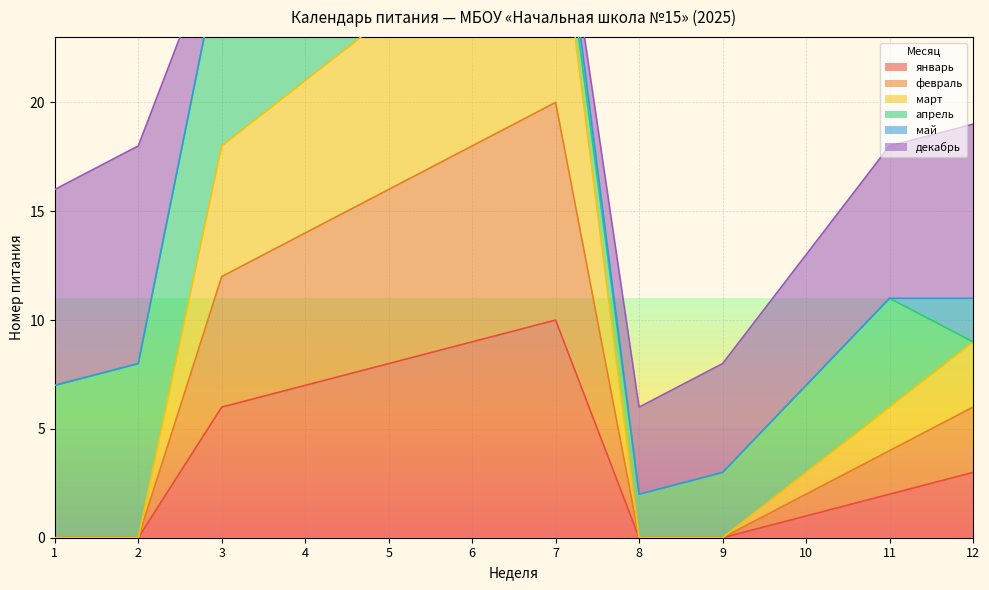

How many data points does each series have?

12